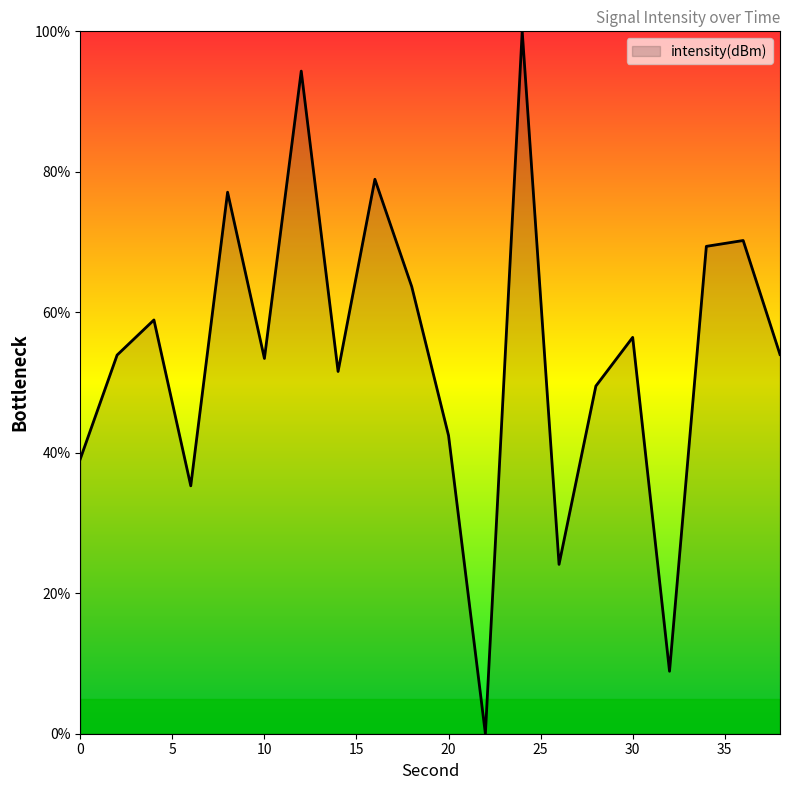

What is the difference between the maximum and minimum values?

100.0